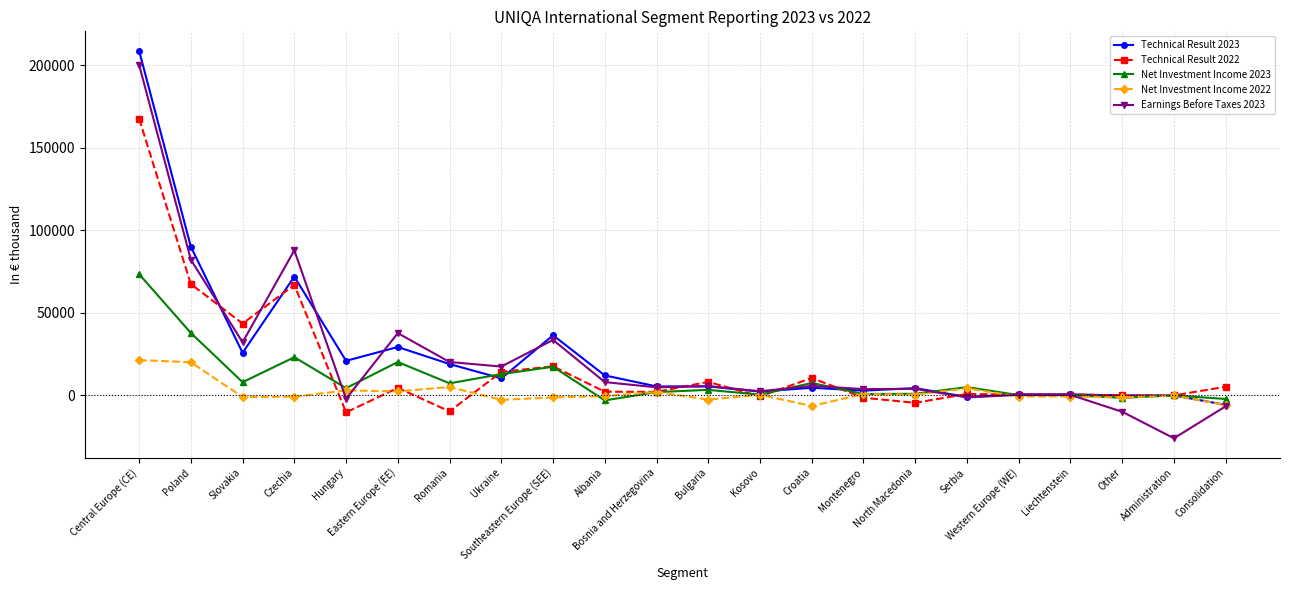

What is the smallest value displayed?

-25943